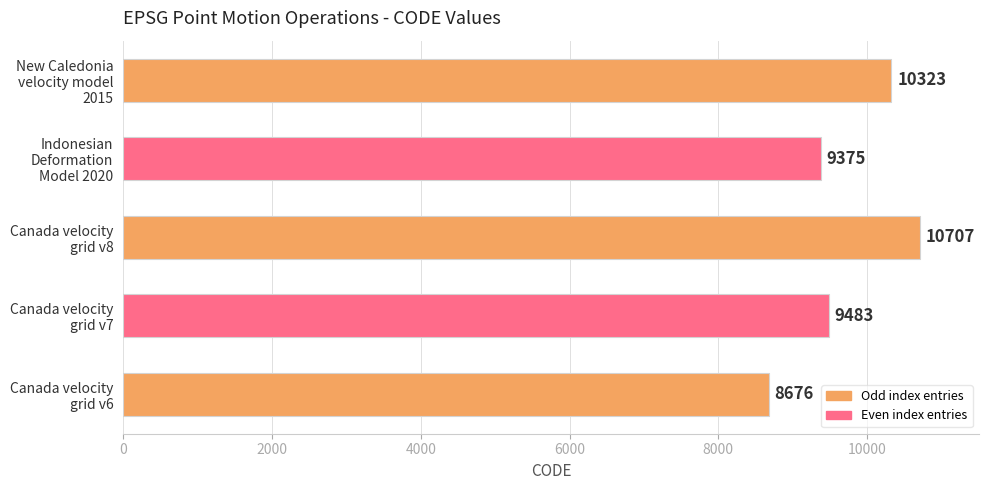

What is the greatest value displayed?

10707